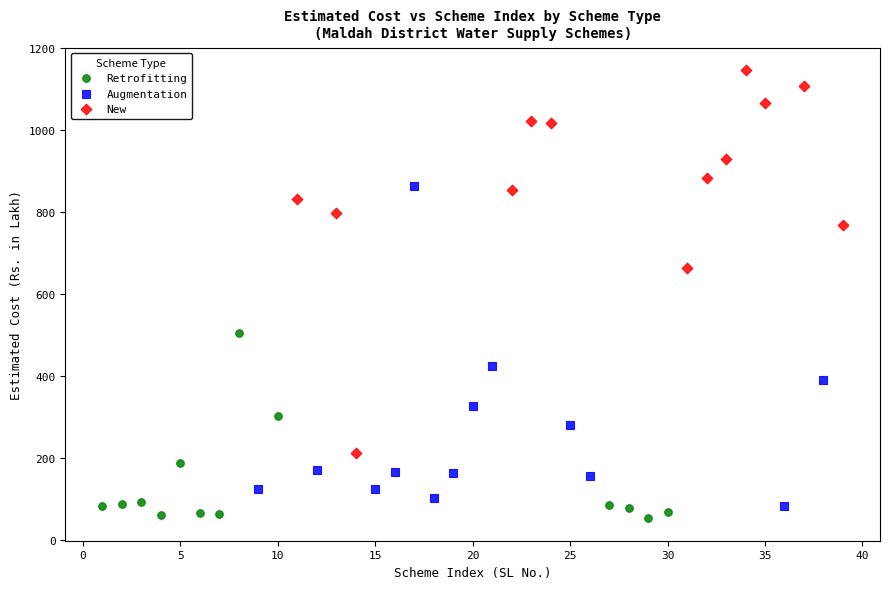

Which series contains the highest Y value?

New